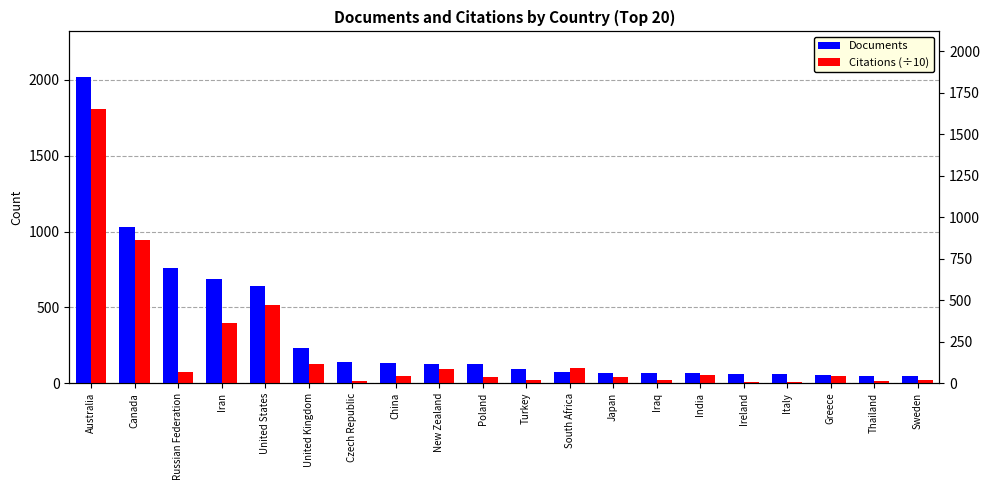

At how many categories does at least one series exceed 1571?

1